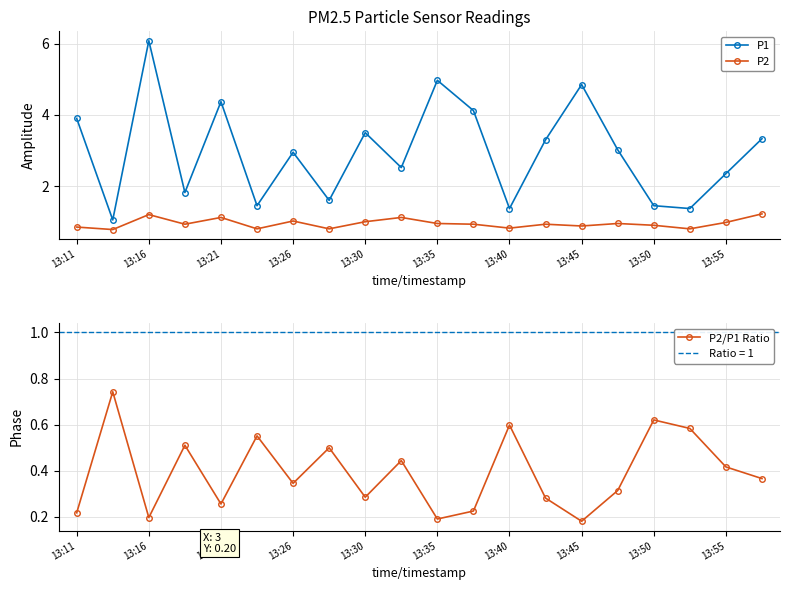

Which series has the largest total across all categories?

P1